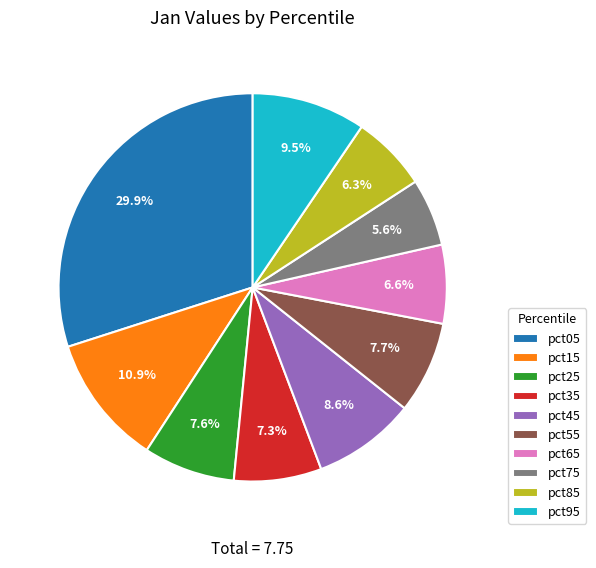

Which category has the smallest portion of the pie?

pct75